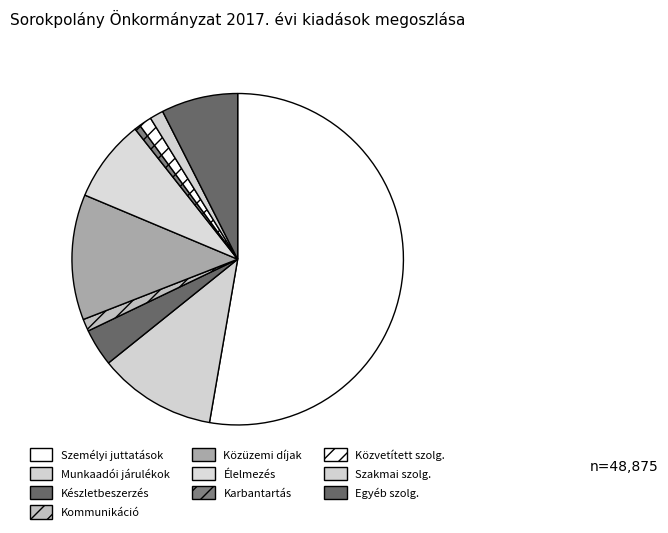

Count the number of slices in the pie.

10